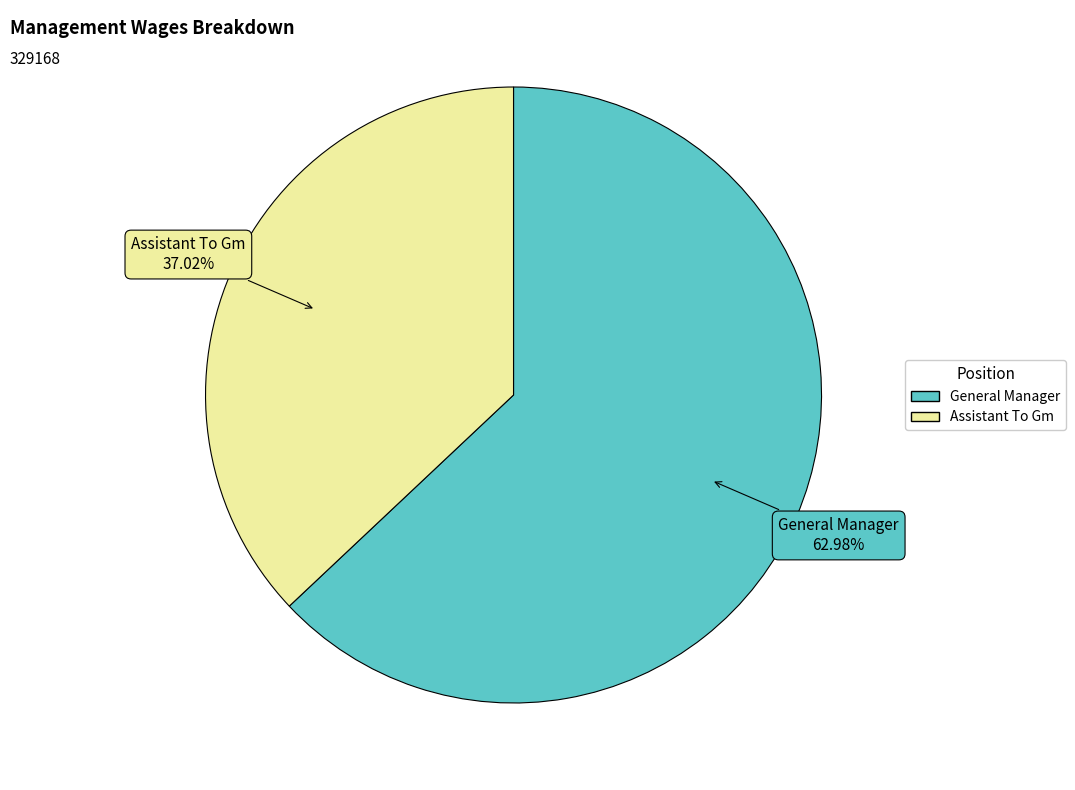

True or false: Assistant To Gm accounts for 46% of the total.

False